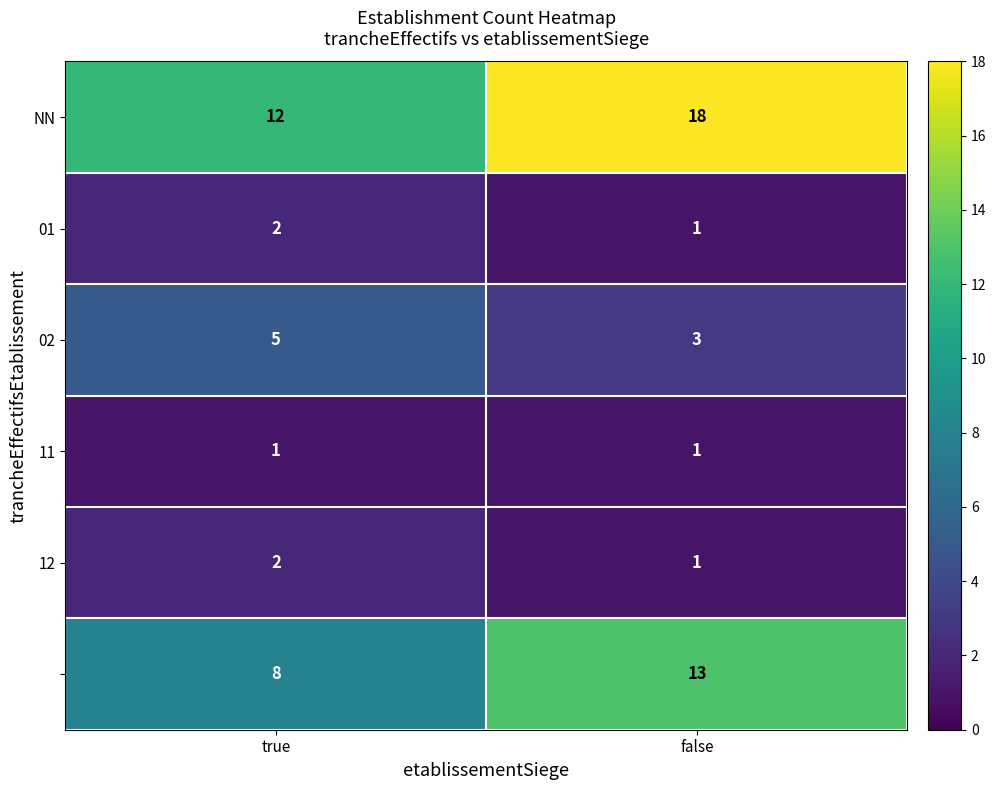

What is the difference between the highest and lowest values at true?

11